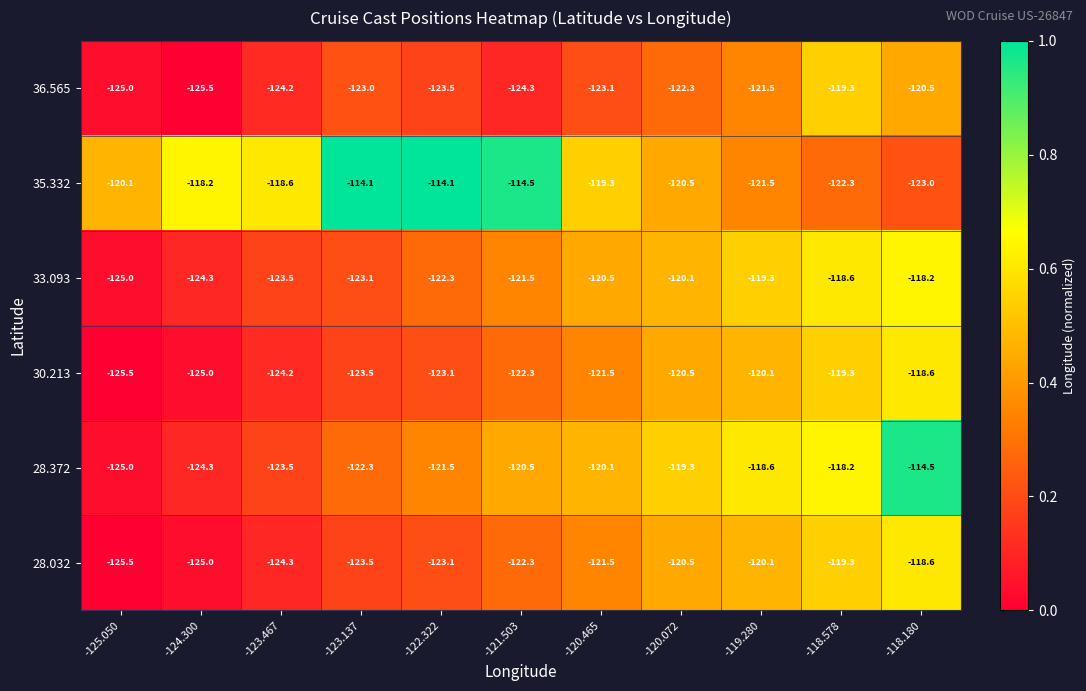

List the labels in order of 28.372 value, smallest first.

-125.050, -124.300, -123.467, -123.137, -122.322, -121.503, -120.465, -120.072, -119.280, -118.578, -118.180